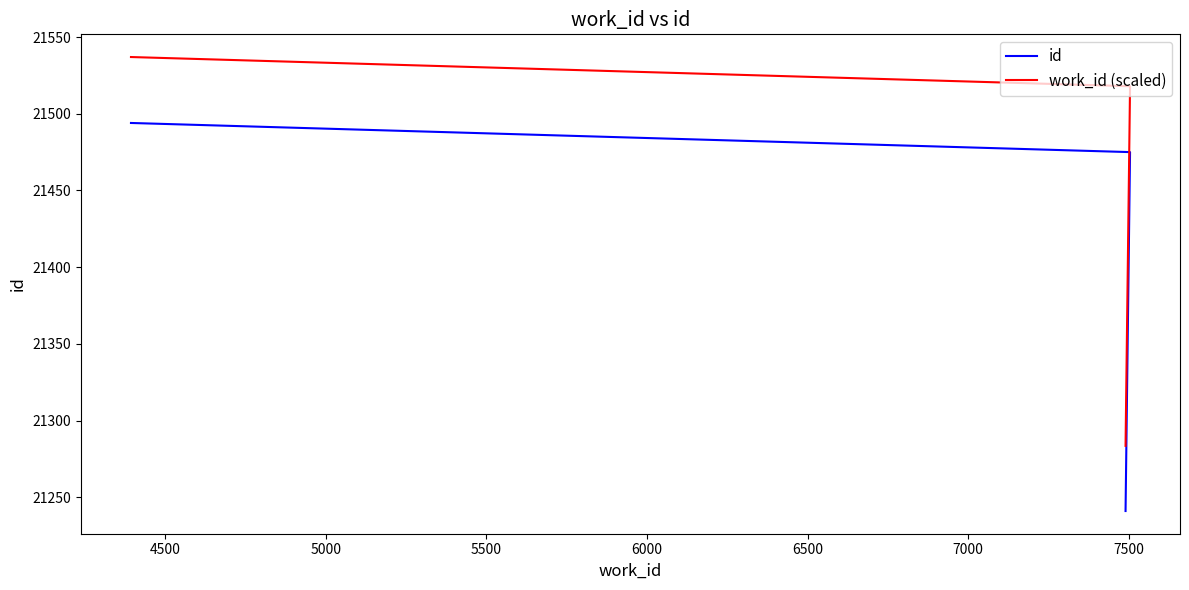

What is the minimum value shown in the chart?

21241.0